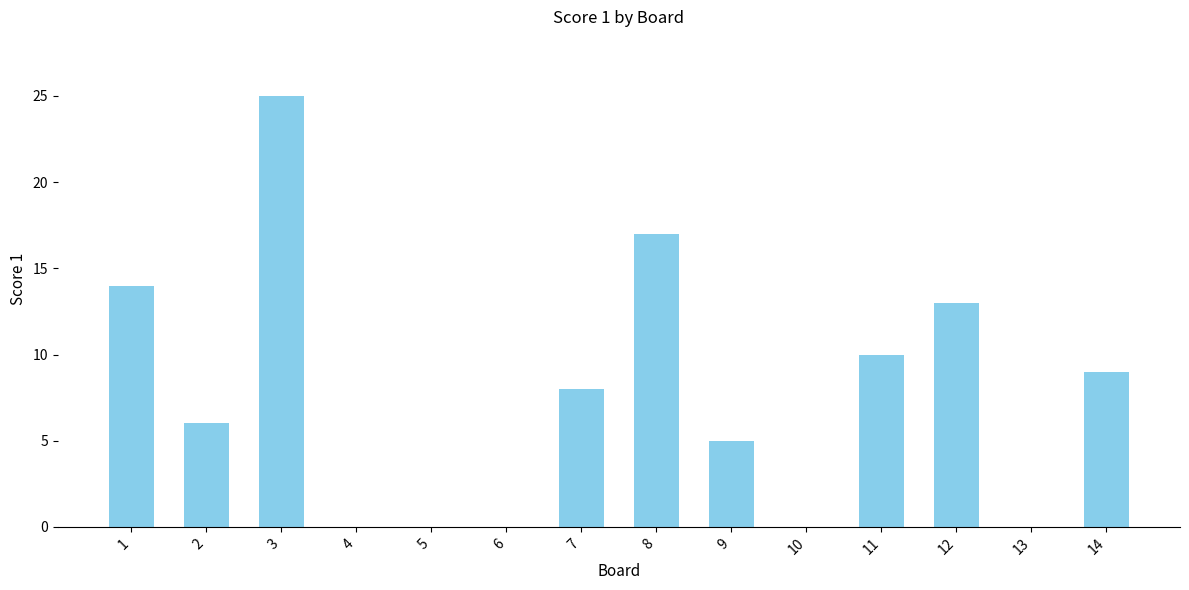

Approximately how many times larger is the value at 9 compared to 11?

0.5